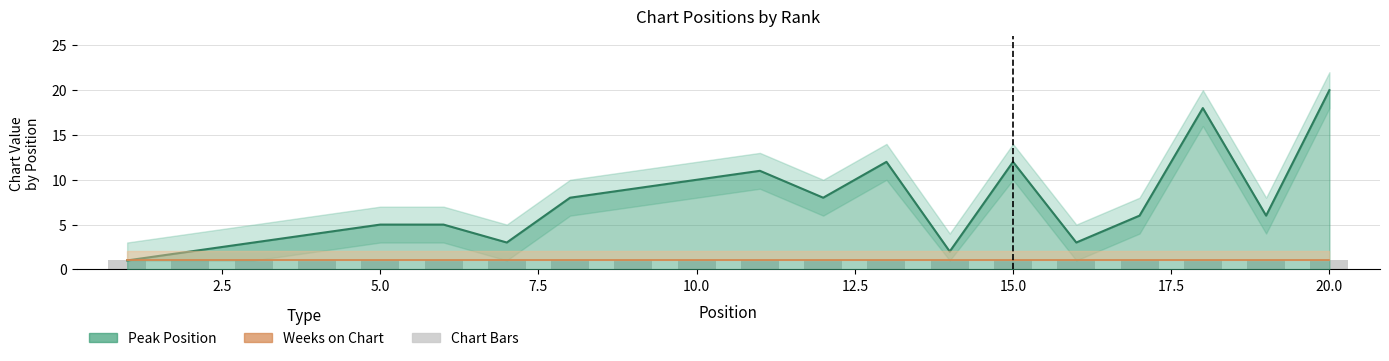

Count the number of categories in the chart.

20